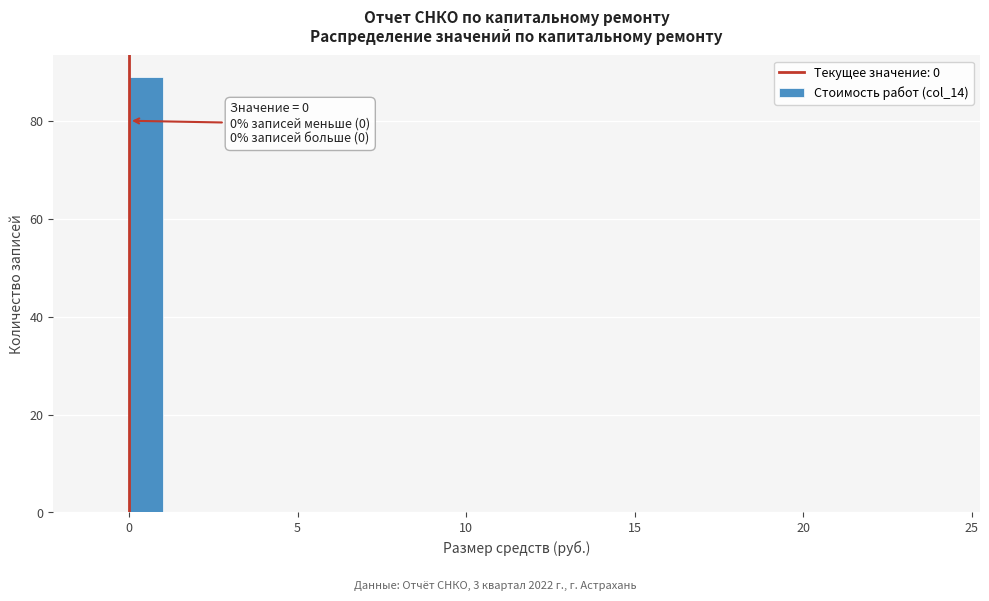

Read against the x-axis, roughly where is the centre of the tallest bar?

0.5